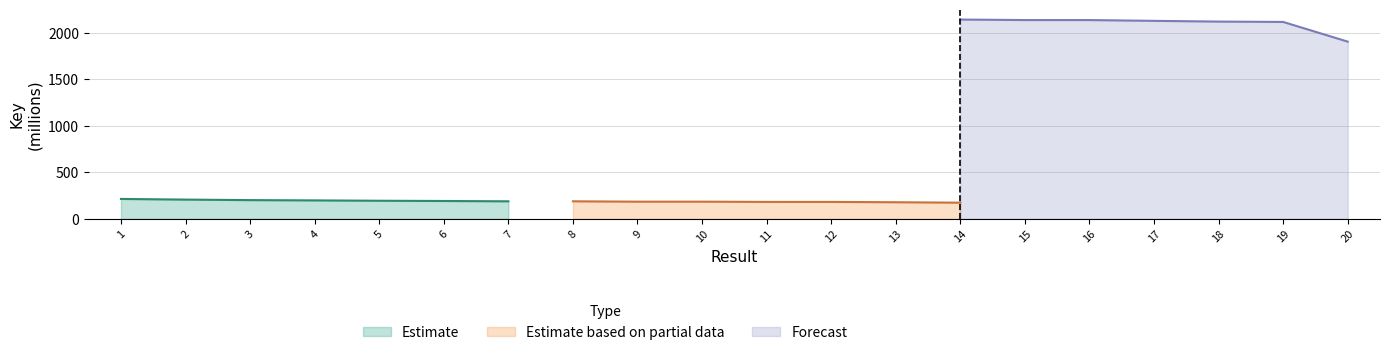

True or false: Forecast and Estimate based on partial data intersect in this chart.

False